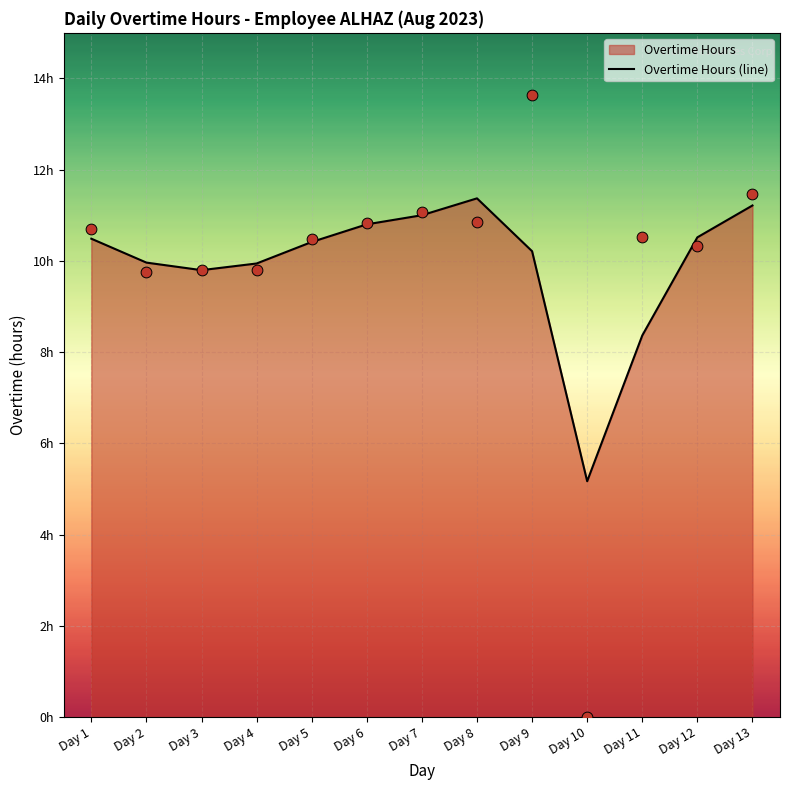

Which has a higher value, Day 9 or Day 5?

Day 5